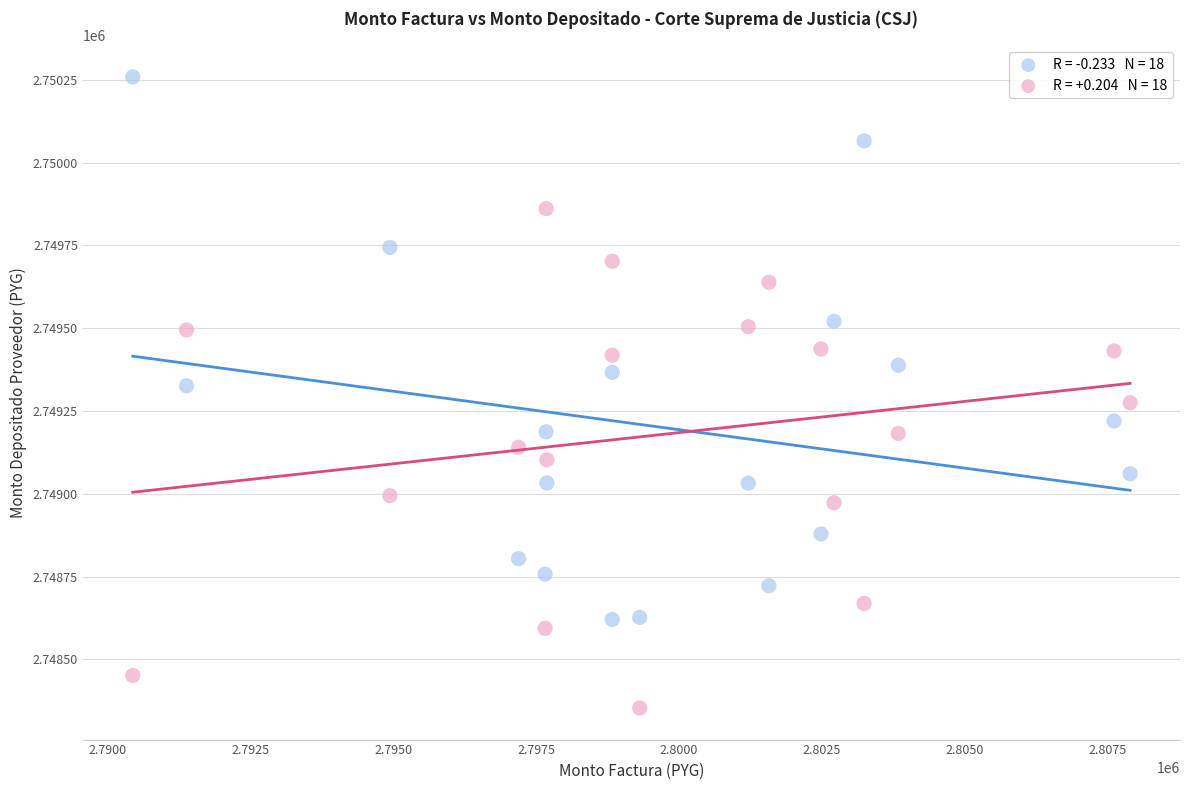

Across all data points, what is the range of X values (max minus min)?

17462.5